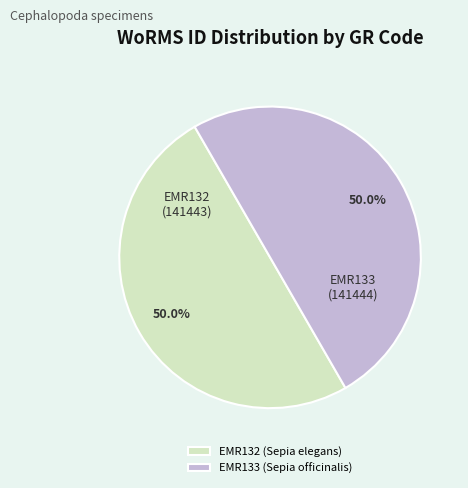

To the nearest percent, what portion does EMR133 (Sepia officinalis) represent?

50%